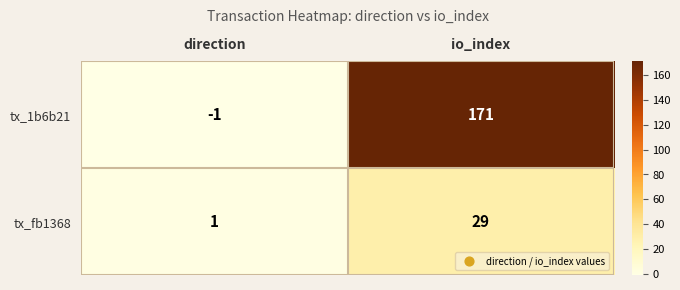

Rank the series at io_index from highest to lowest value.

tx_1b6b21, tx_fb1368